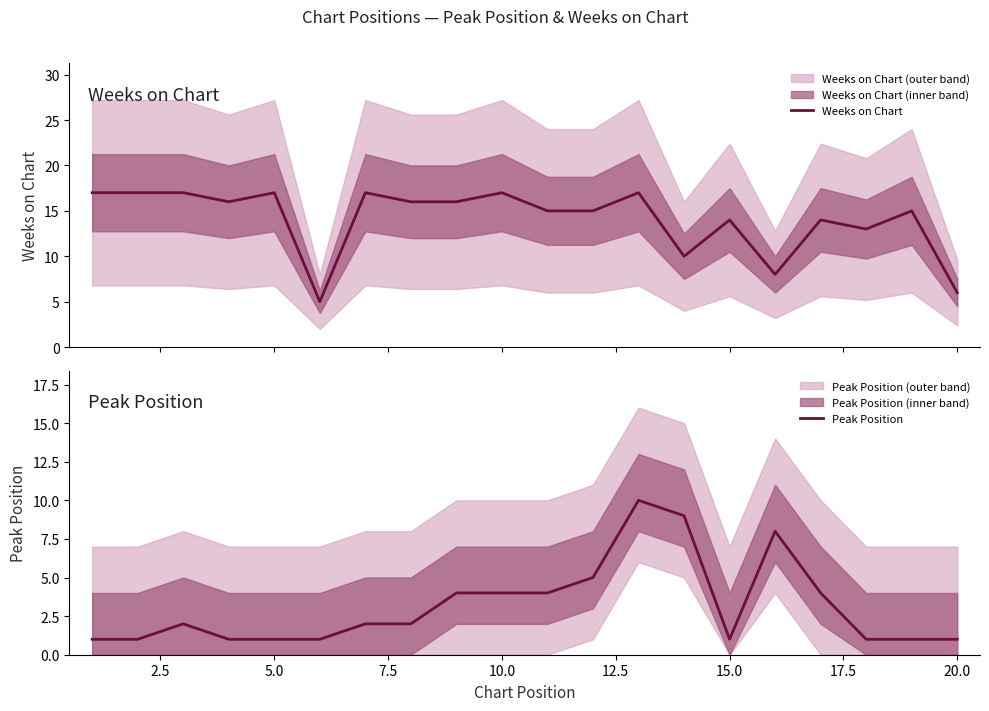

What is the lowest value of the Weeks on Chart series?

5